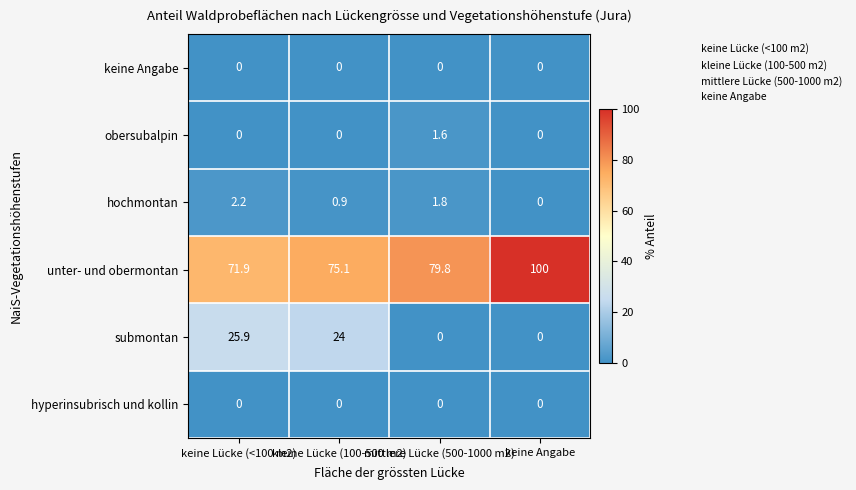

Which series has the largest total across all categories?

unter- und obermontan